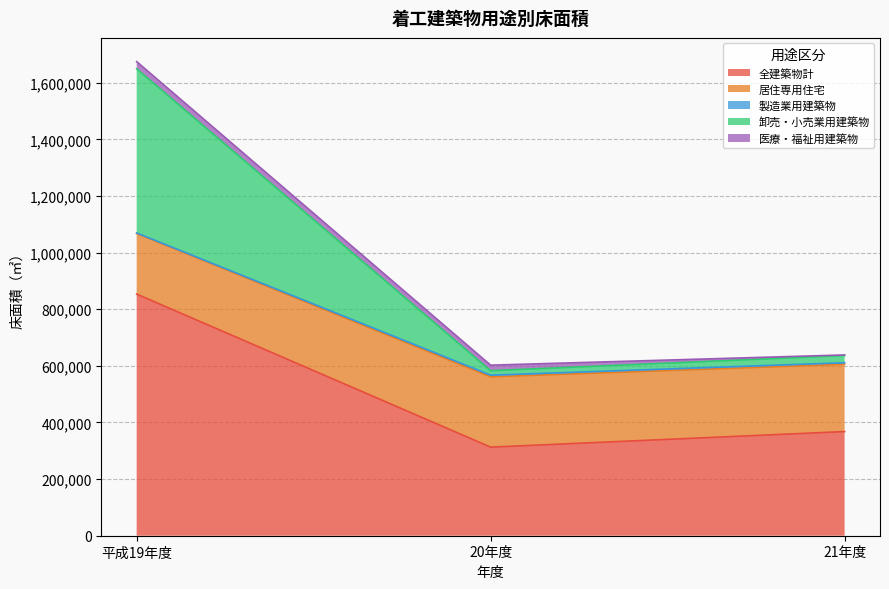

Which category has the highest value in the 全建築物計 series?

平成19年度